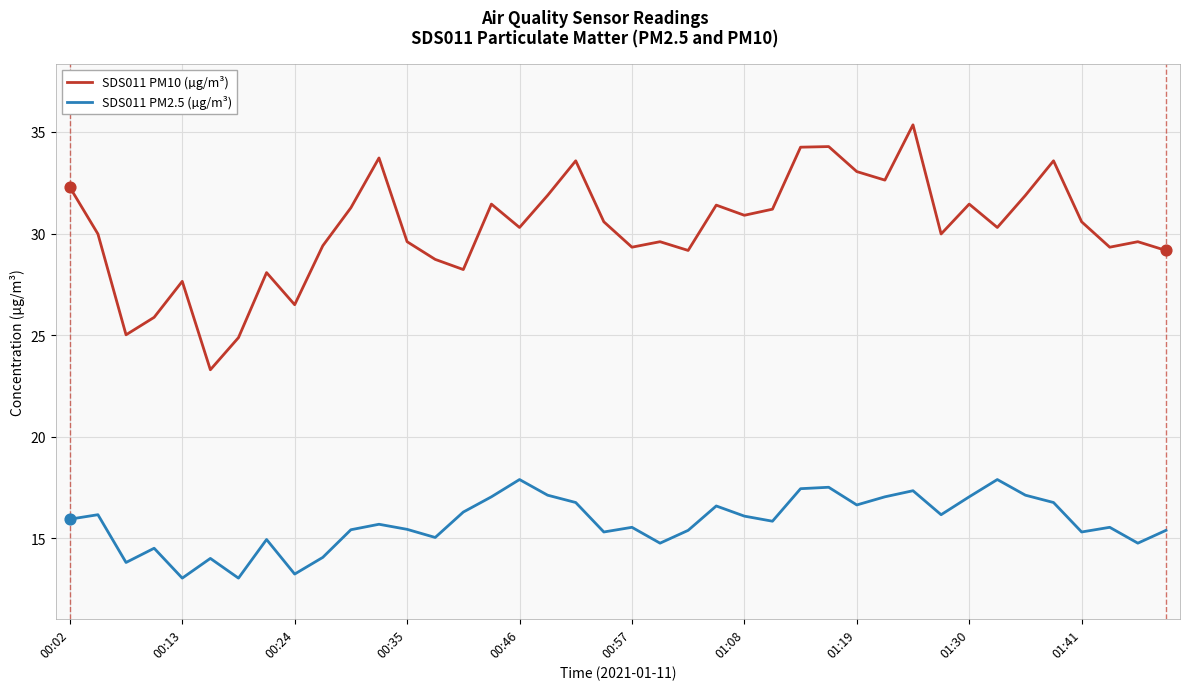

Which series has the largest total across all categories?

SDS011 PM10 (µg/m³)